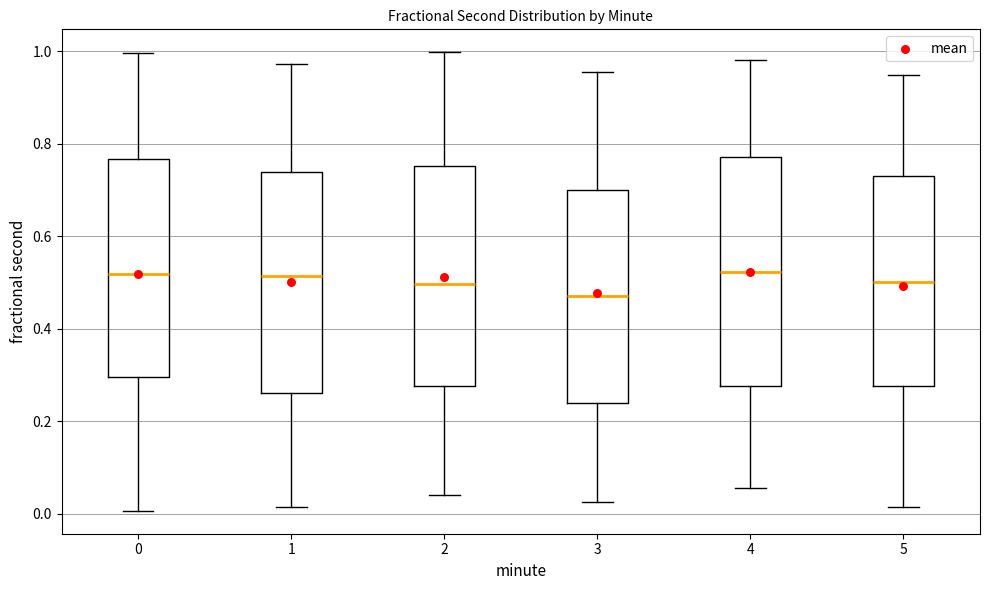

Reading left to right, read every box against the y-axis: the position of its median line, the range the box covers, and the ends of its whiskers. The values are not printed on the chart, so give them approximately, as read against the axis.

0: median 0.52, box 0.30 to 0.76, whiskers 0.00 to 1.00
1: median 0.52, box 0.26 to 0.74, whiskers 0.02 to 0.98
2: median 0.50, box 0.28 to 0.76, whiskers 0.04 to 1.00
3: median 0.48, box 0.24 to 0.70, whiskers 0.02 to 0.96
4: median 0.52, box 0.28 to 0.78, whiskers 0.06 to 0.98
5: median 0.50, box 0.28 to 0.74, whiskers 0.02 to 0.94